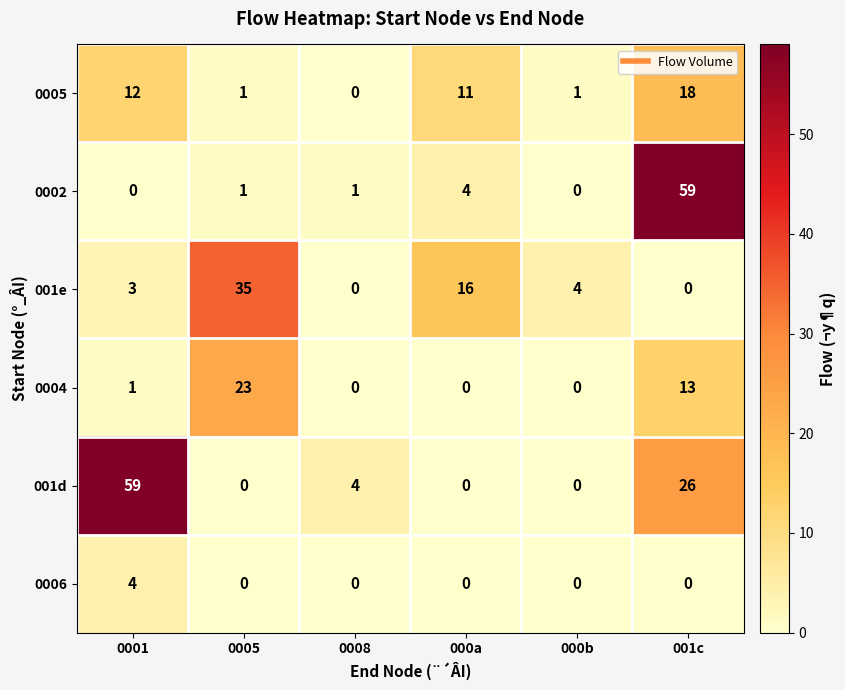

What is the average value of the 001d series?

15